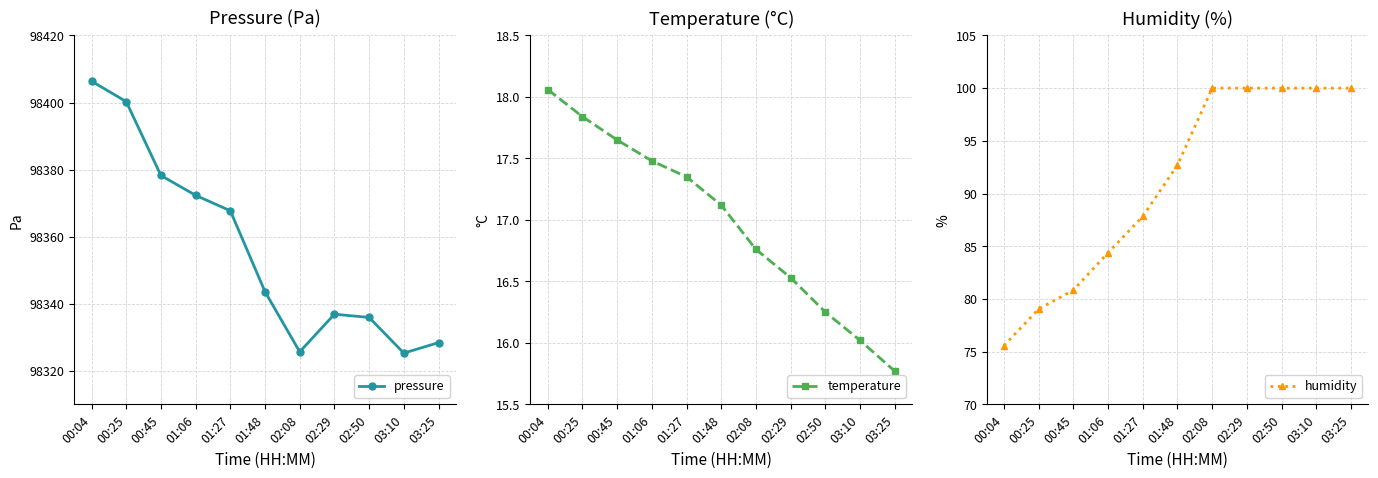

True or false: pressure has more than 1 interior local peaks.

False